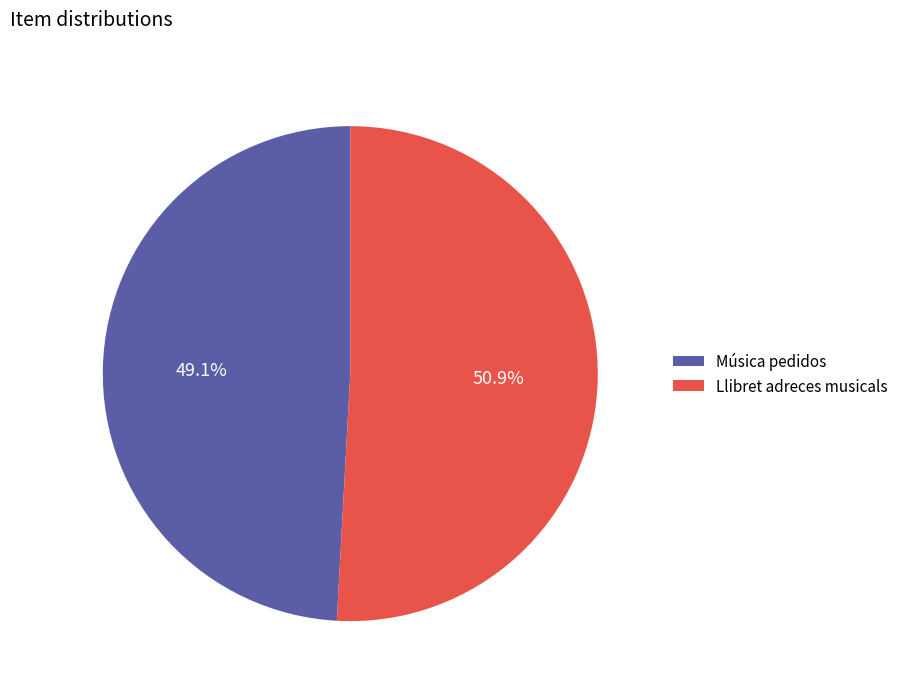

To the nearest percent, what is the difference between the Llibret adreces musicals and Música pedidos slice percentages?

2%